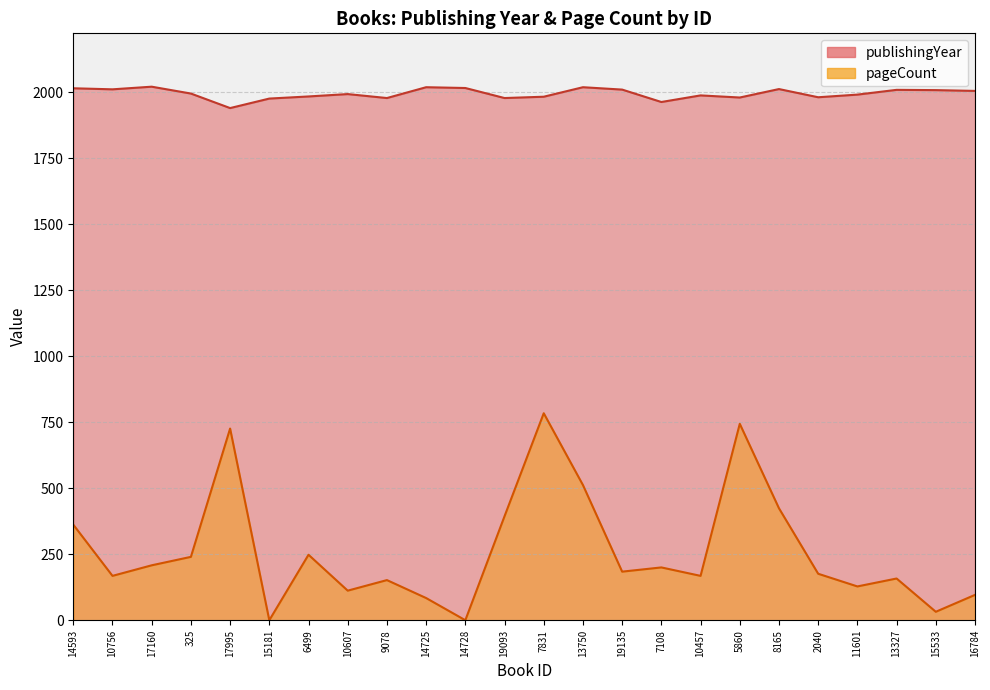

At which label does pageCount first exceed 184?

14593